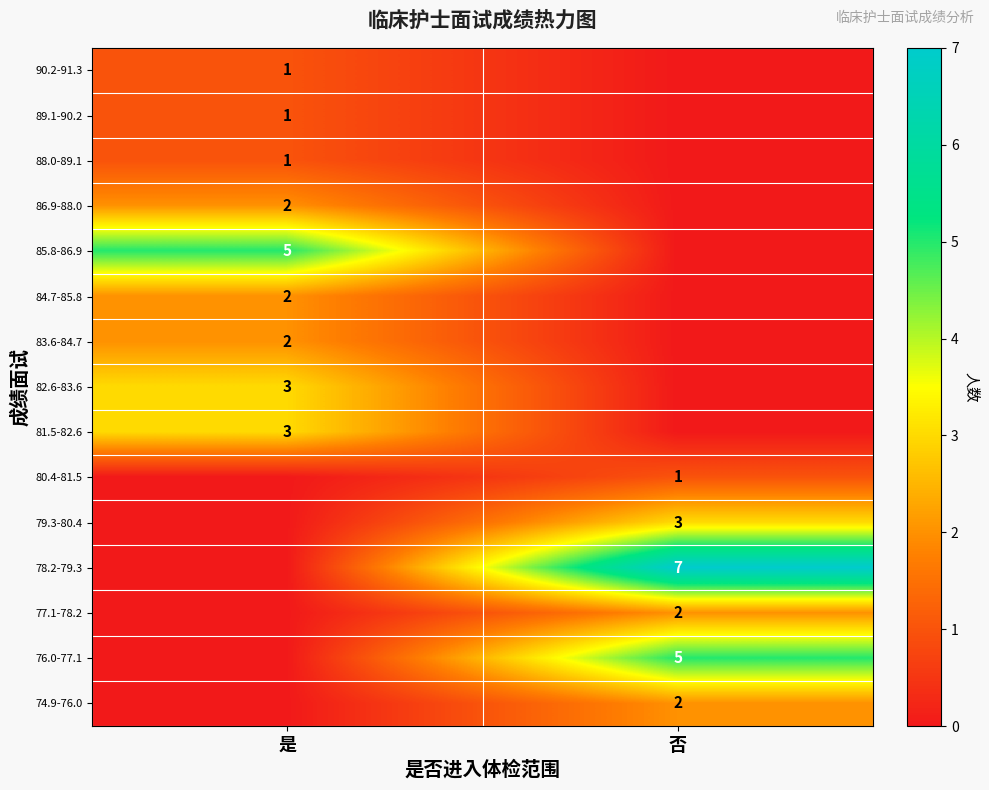

The value of 78.2-79.3 at 否 is 4. True or false?

False